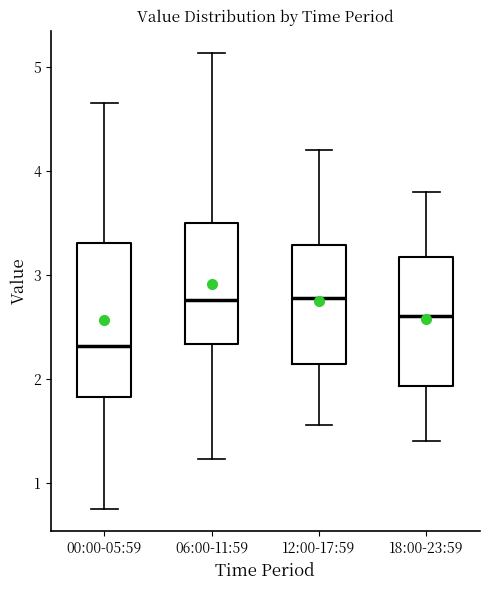

Reading left to right, read every box against the y-axis: the position of its median line, the range the box covers, and the ends of its whiskers. The values are not printed on the chart, so give them approximately, as read against the axis.

00:00-05:59: median 2.3, box 1.8 to 3.3, whiskers 0.8 to 4.7
06:00-11:59: median 2.8, box 2.3 to 3.5, whiskers 1.2 to 5.1
12:00-17:59: median 2.8, box 2.1 to 3.3, whiskers 1.6 to 4.2
18:00-23:59: median 2.6, box 1.9 to 3.2, whiskers 1.4 to 3.8